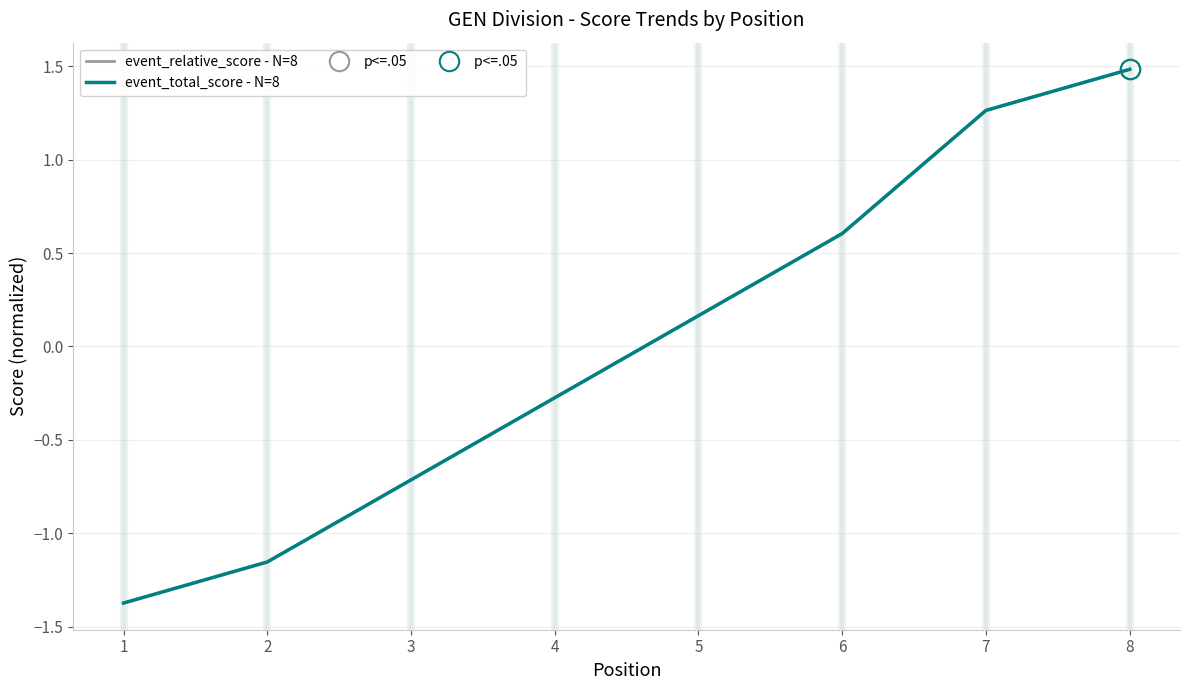

The event_relative_score - N=8 series shows 1.3 at 7. True or false?

True